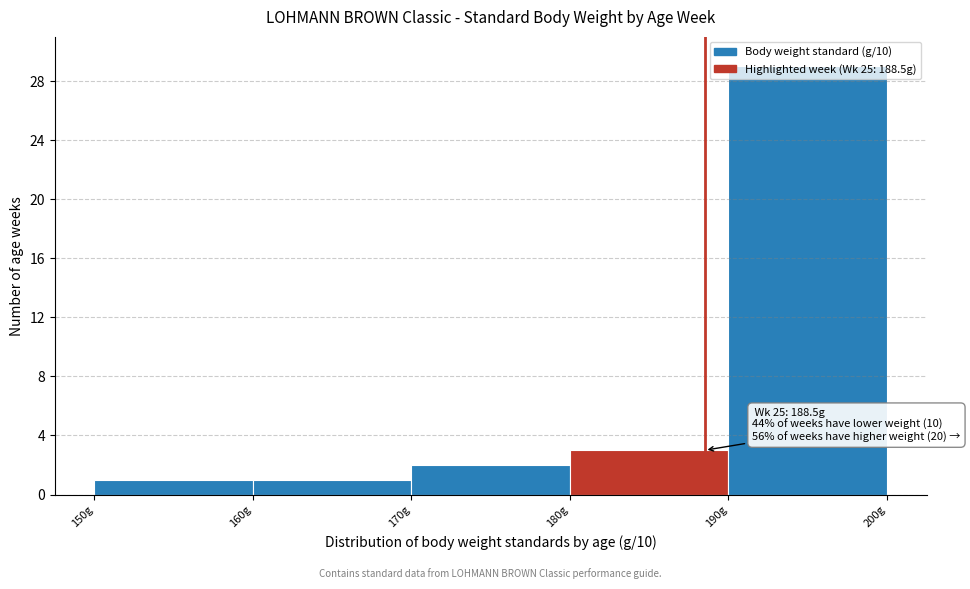

Over which range of the x-axis is the bar tallest?

190 to 200